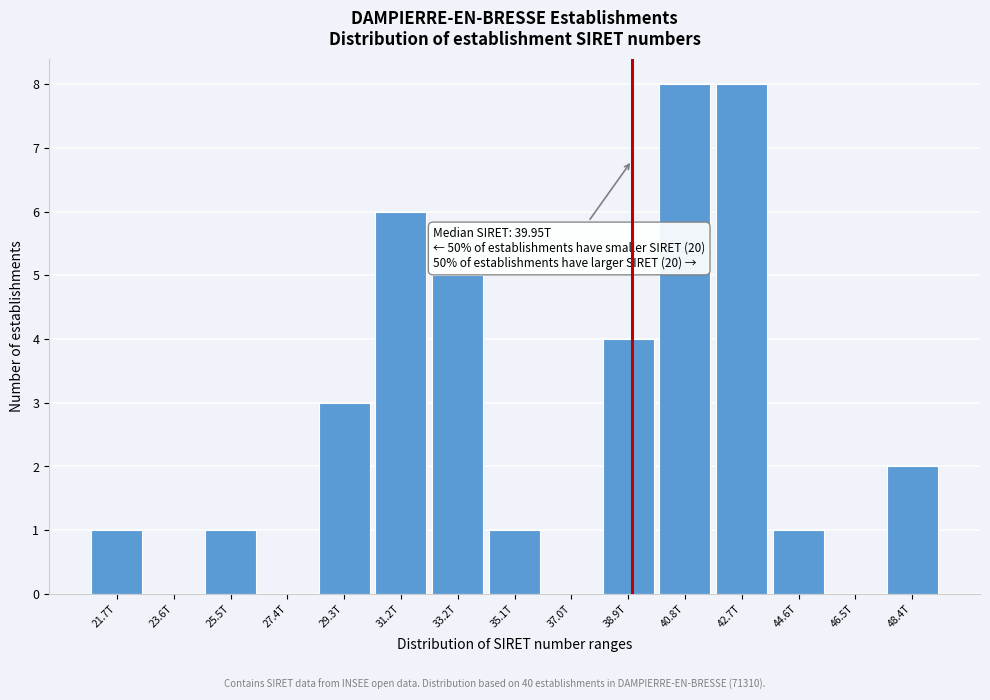

Reading right to left, transcribe all the data shown in this chart.

48.4T=2	46.5T=0	44.6T=1	42.7T=8	40.8T=8	38.9T=4	37.0T=0	35.1T=1	33.2T=5	31.2T=6	29.3T=3	27.4T=0	25.5T=1	23.6T=0	21.7T=1